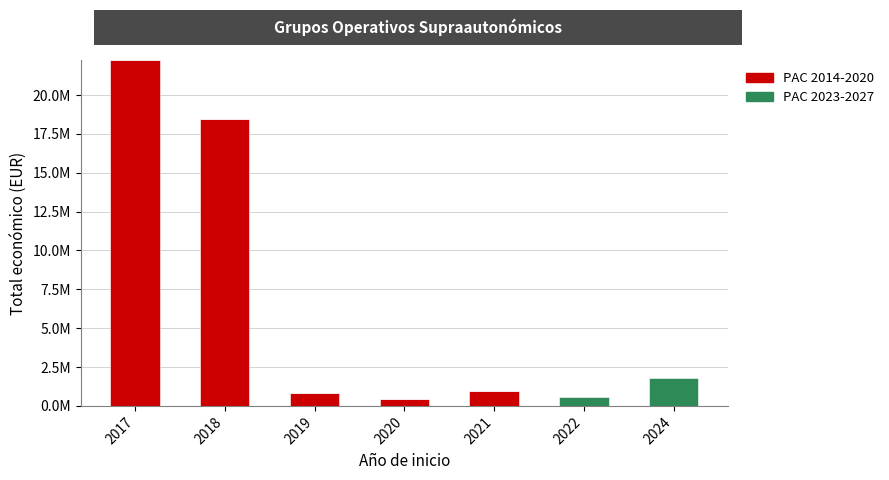

Are the bars horizontal?

No